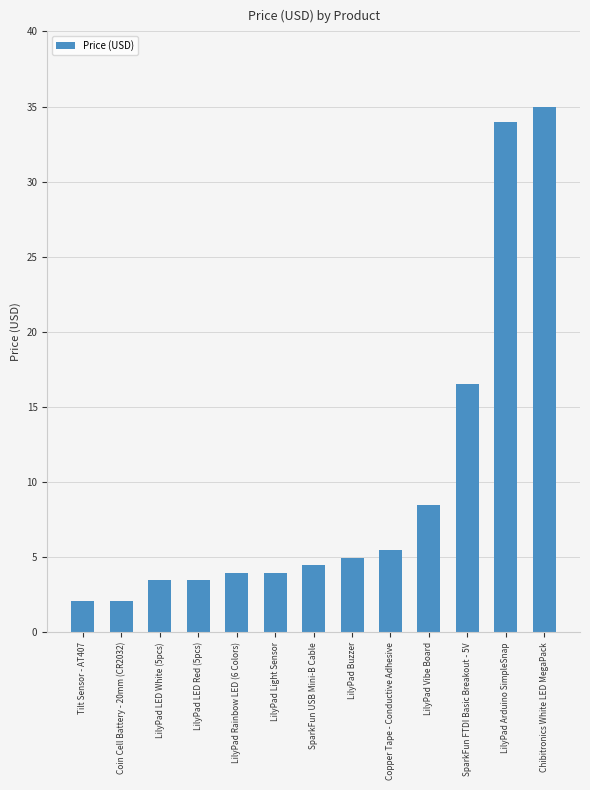

True or false: the data shows 3.5 at LilyPad LED Red (5pcs).

True